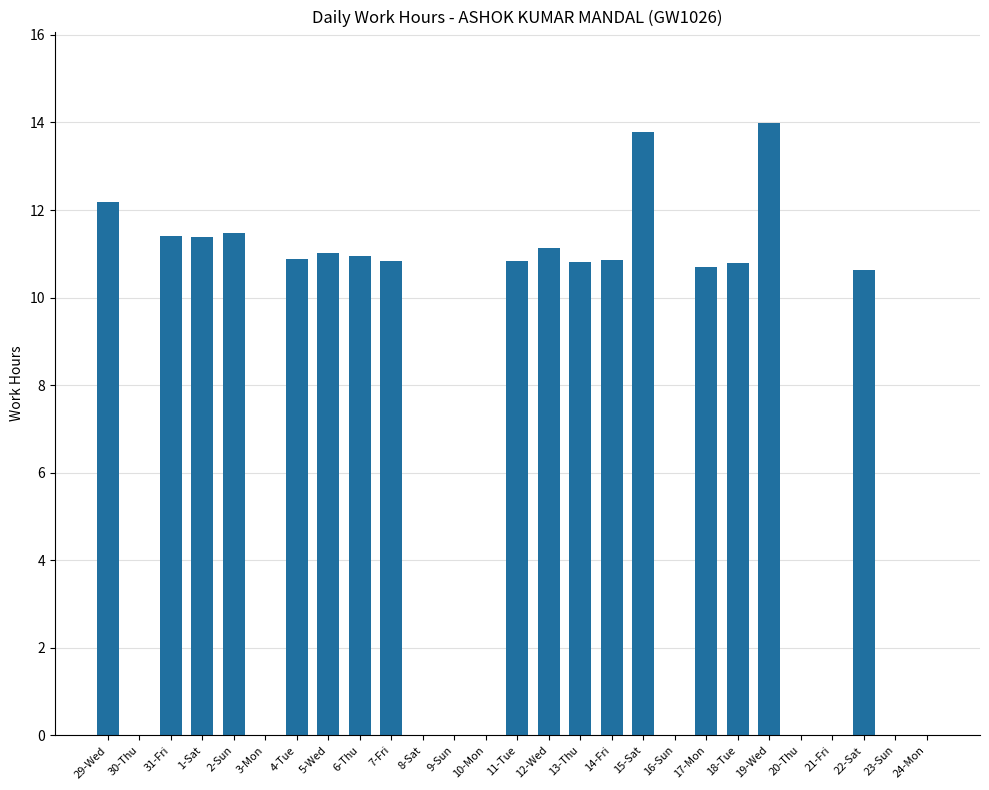

Between 1-Sat and 29-Wed, which is larger?

29-Wed